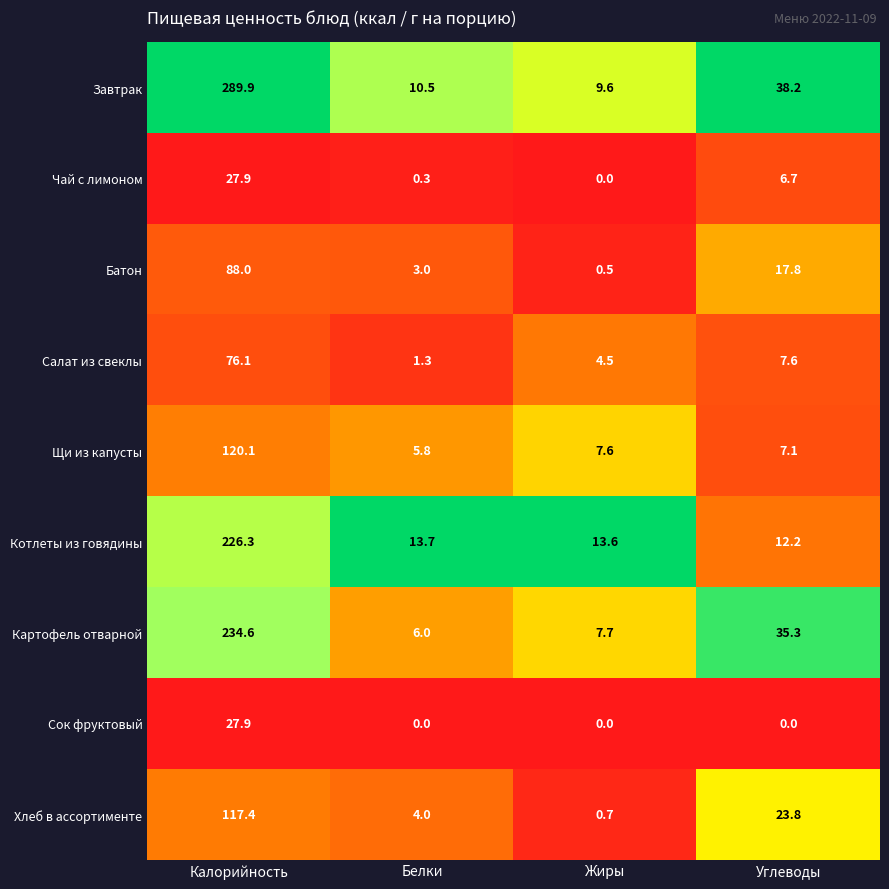

What is the total value across all series at Жиры?

44.2